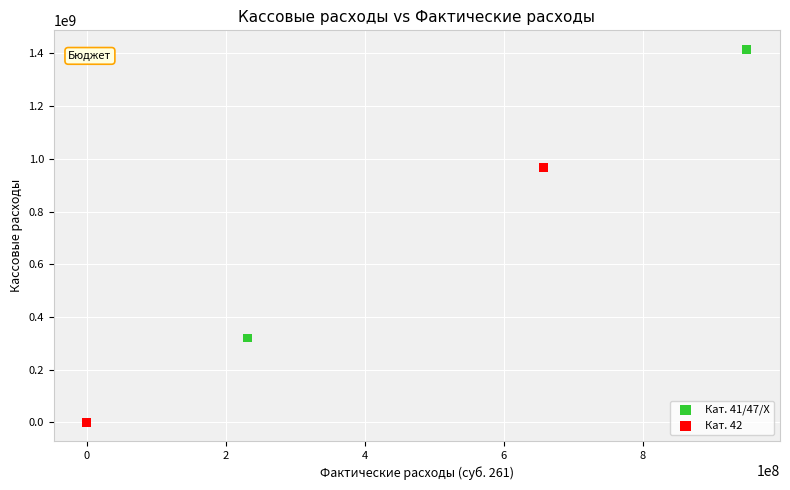

Which series has the largest Y range (max minus min)?

Кат. 41/47/X